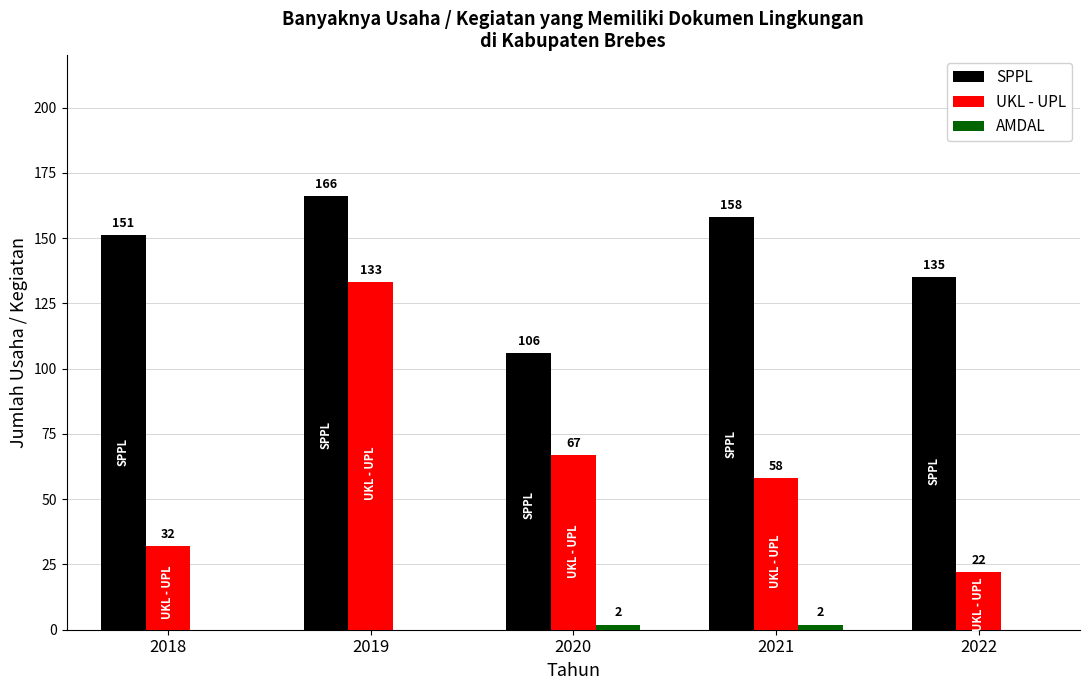

What is the greatest value displayed?

166